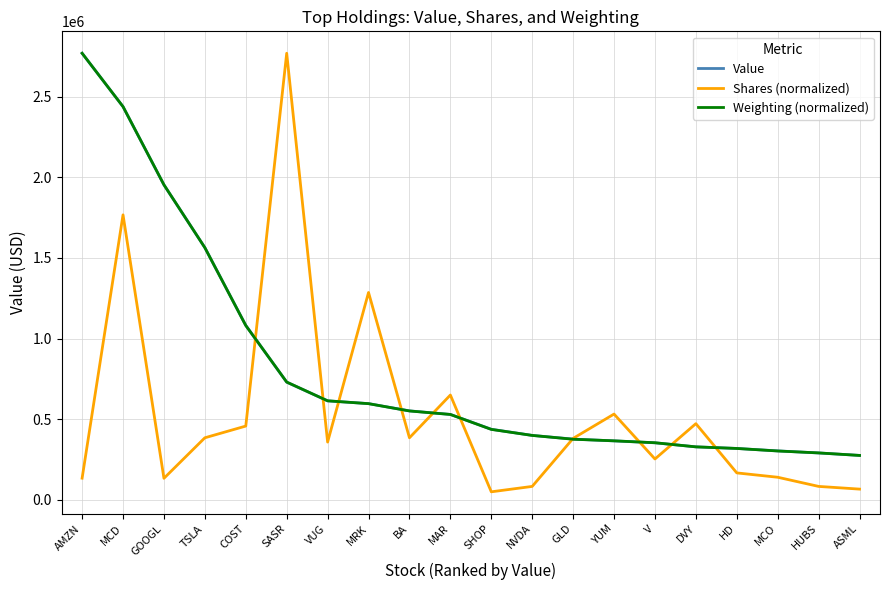

The value of Shares (normalized) at TSLA is 219672.7. True or false?

False